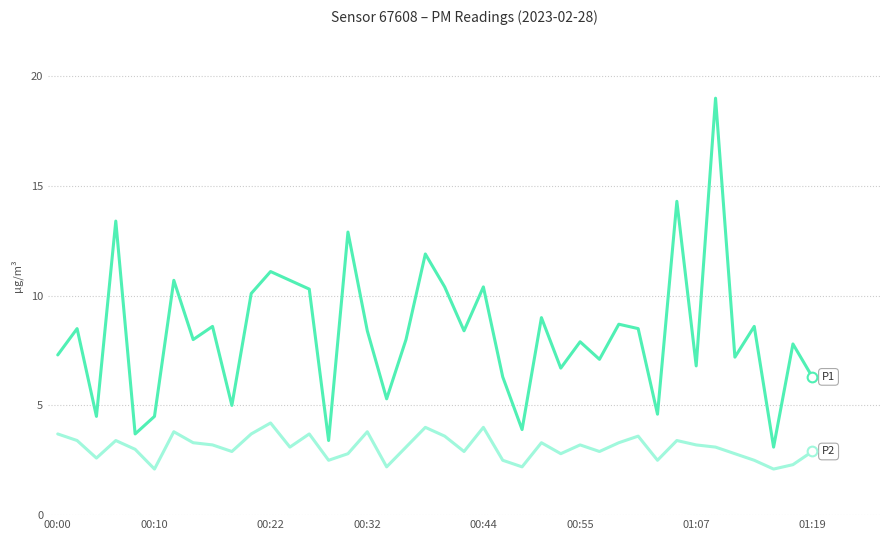

What is the maximum value shown in the chart?

19.0